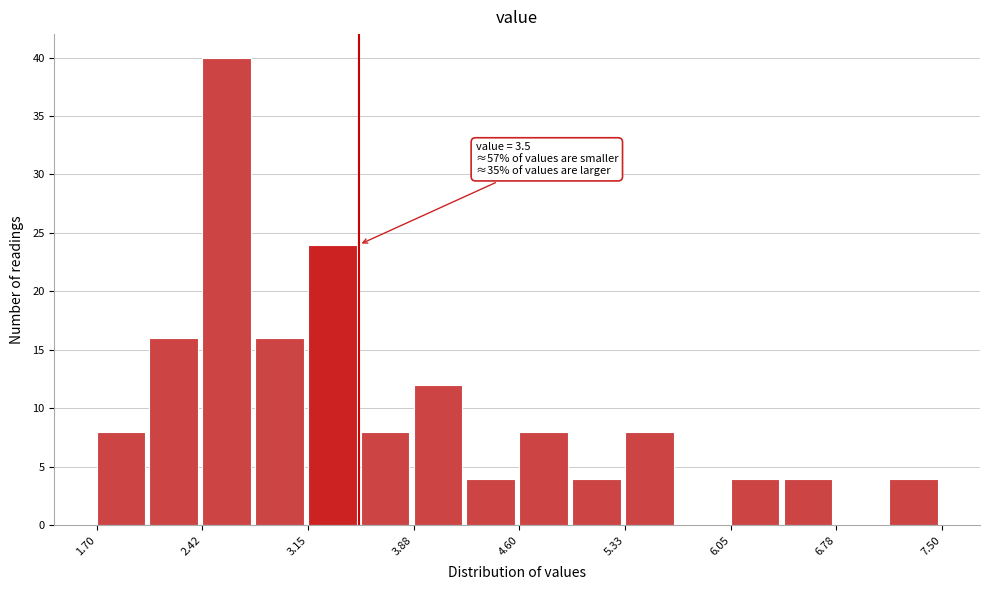

Read against the x-axis, roughly where is the centre of the tallest bar?

2.6